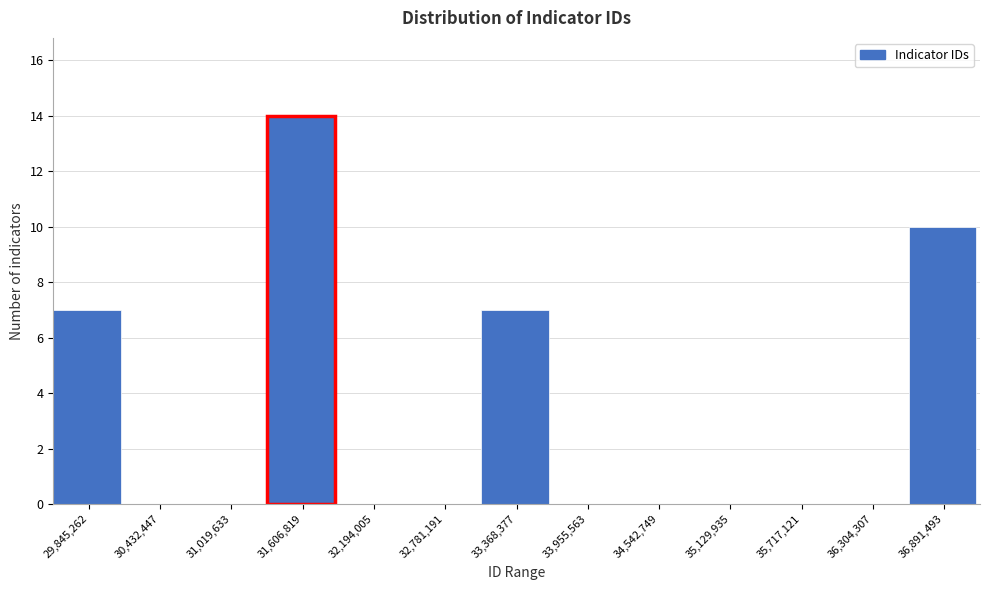

Reading left to right, extract all data points from this chart.

29,845,262=7	30,432,447=0	31,019,633=0	31,606,819=14	32,194,005=0	32,781,191=0	33,368,377=7	33,955,563=0	34,542,749=0	35,129,935=0	35,717,121=0	36,304,307=0	36,891,493=10